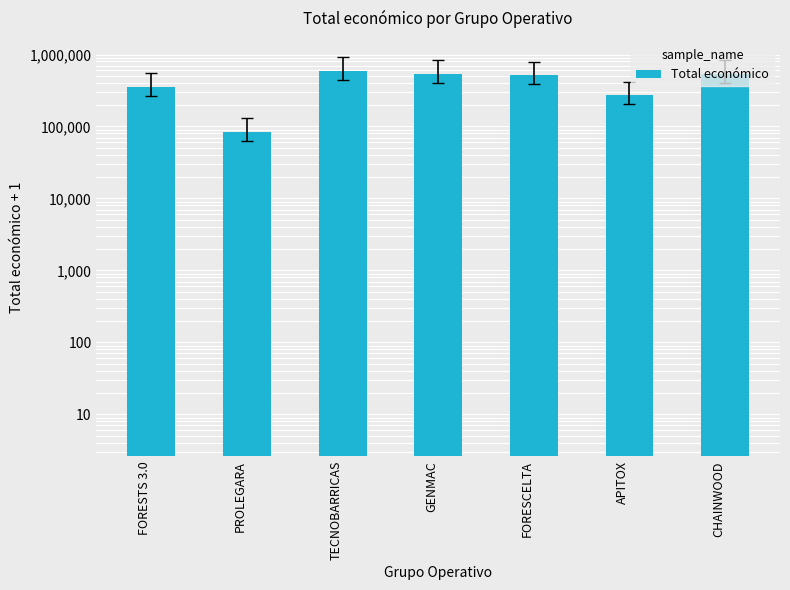

What is the label of the 2nd bar from the right?

APITOX